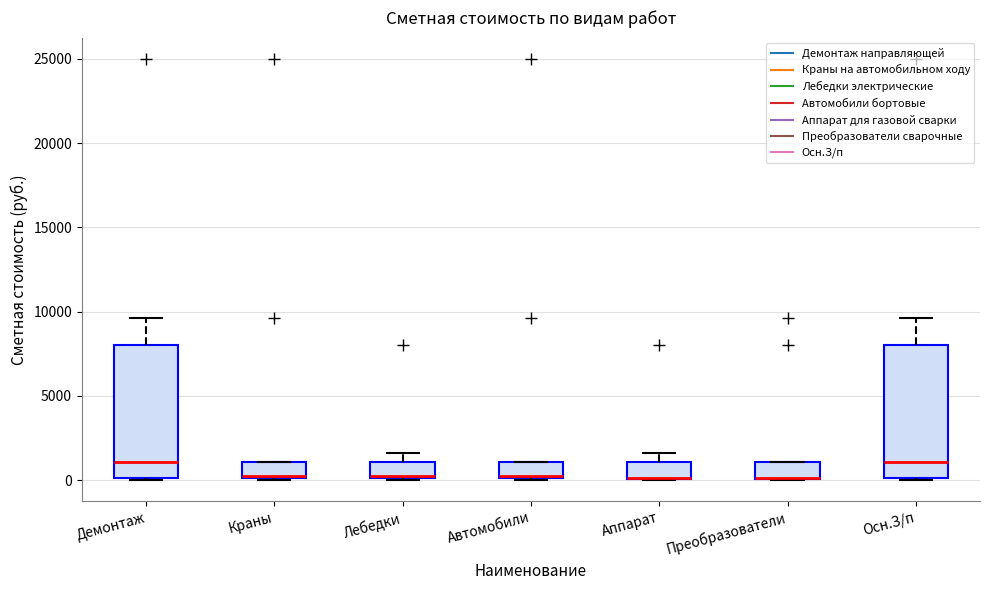

Reading left to right, transcribe this box plot: for each box, give where its median line is, the range the box spans, and where its two whiskers end, as read against the y-axis. The values are not printed on the chart, so give them approximately, as read against the axis.

Демонтаж: median 1000, box 0 to 8000, whiskers 0 to 9500
Краны: median 0 (drawn on the box's lower edge), box 0 to 1000, whiskers 0 to 1000
Лебедки: median 0 (drawn on the box's lower edge), box 0 to 1000, whiskers 0 to 1500
Автомобили: median 0 (drawn on the box's lower edge), box 0 to 1000, whiskers 0 to 1000
Аппарат: median 0 (drawn on the box's lower edge), box 0 to 1000, whiskers 0 to 1500
Преобразователи: median 0 (drawn on the box's lower edge), box 0 to 1000, whiskers 0 to 1000
Осн.З/п: median 1000, box 0 to 8000, whiskers 0 to 9500